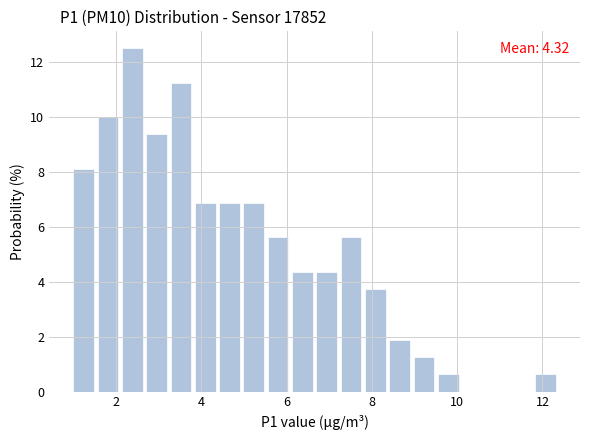

Around what value on the x-axis is the tallest bar? Give the approximate position of its centre, as read against the axis.

2.4